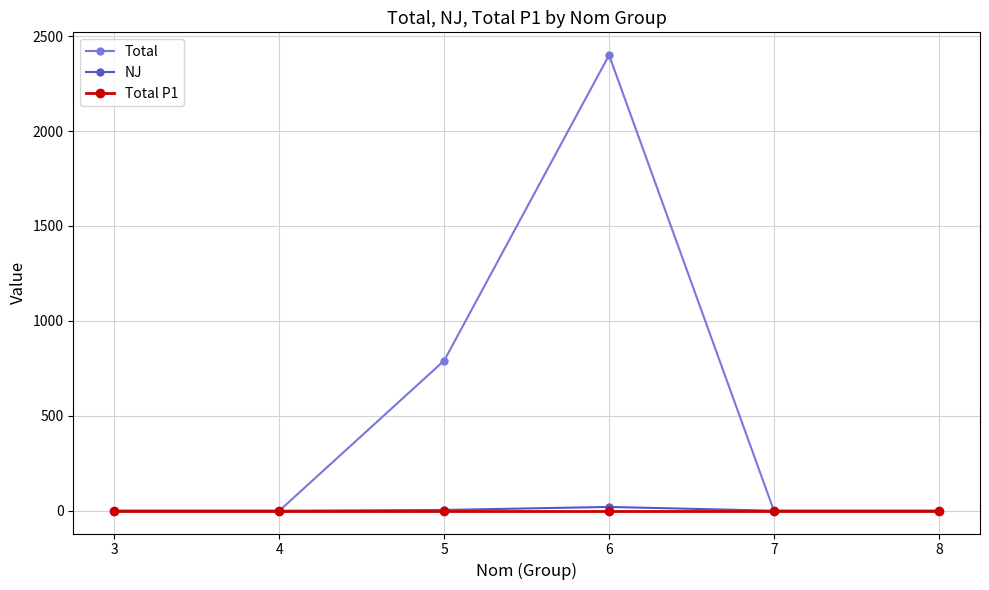

The value of Total at 3 is 1250. True or false?

False